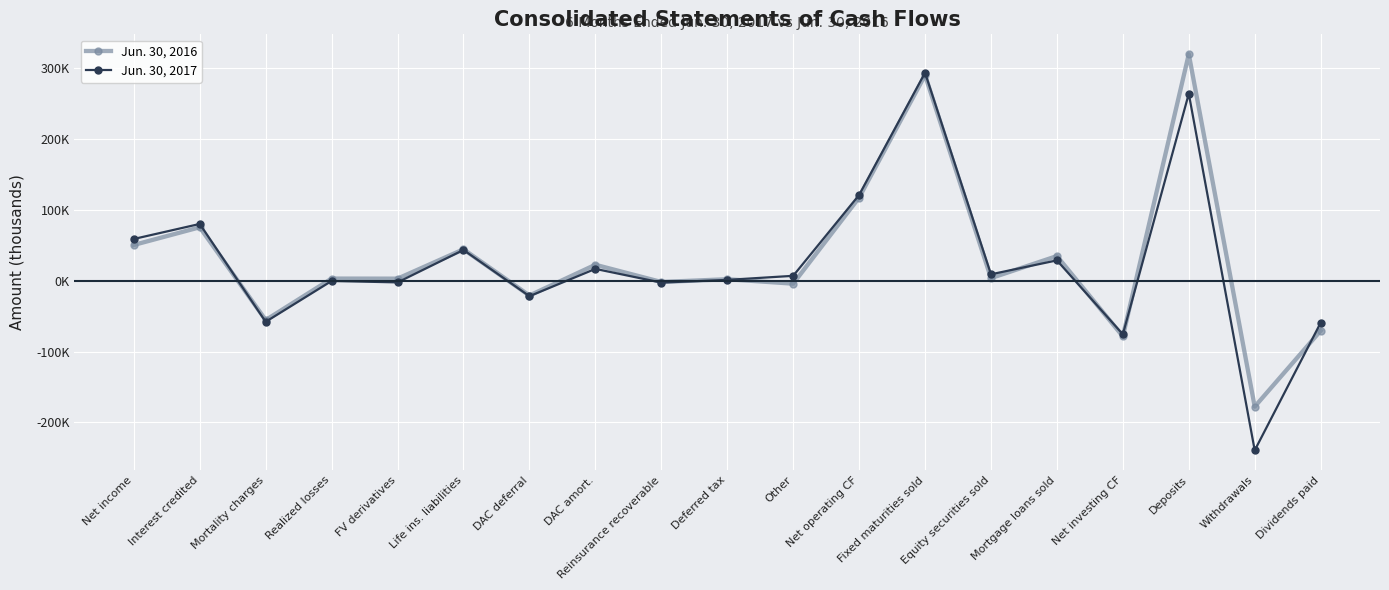

What is the difference between the Jun. 30, 2016 values at FV derivatives and Equity securities sold?

771